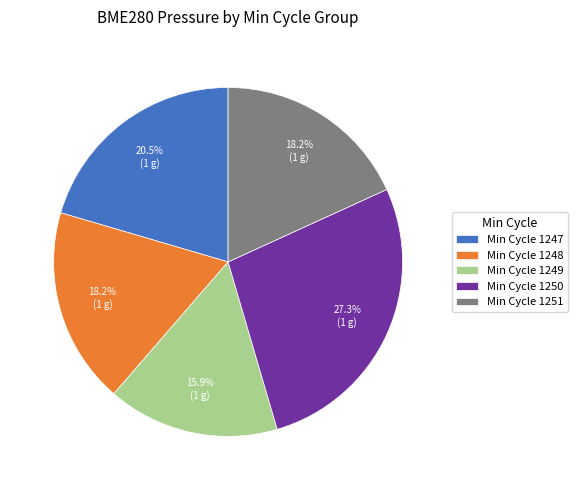

Which category has the smallest portion of the pie?

Min Cycle 1249